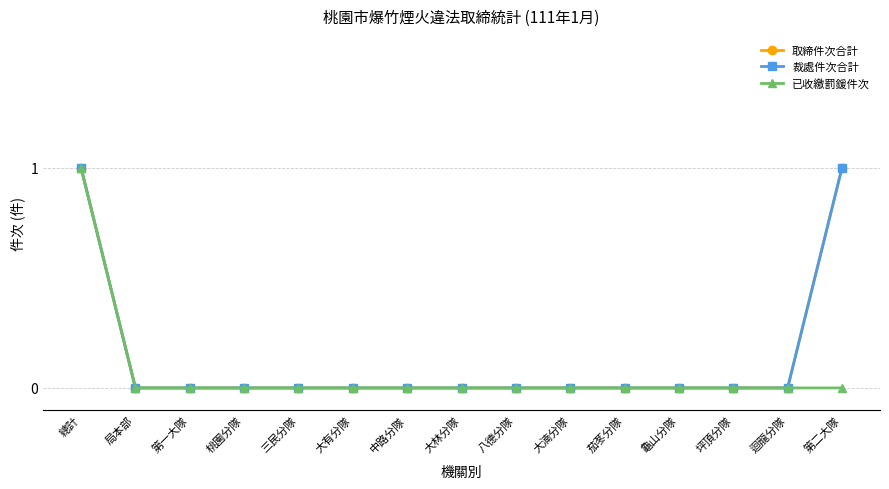

True or false: 已收繳罰鍰件次 and 裁處件次合計 intersect in this chart.

False